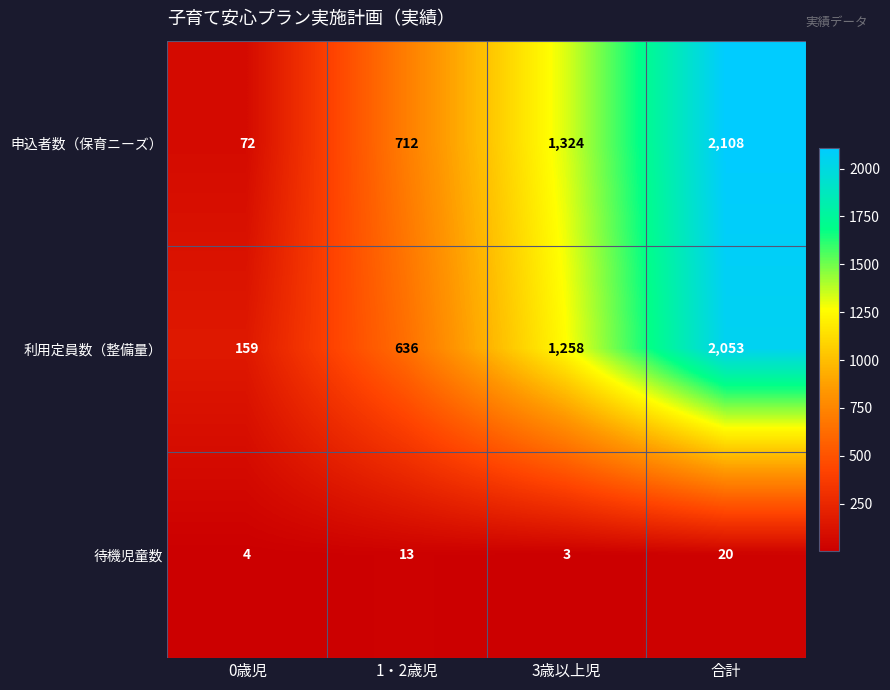

What is the sum of the 待機児童数 values at 0歳児 and 3歳以上児?

7